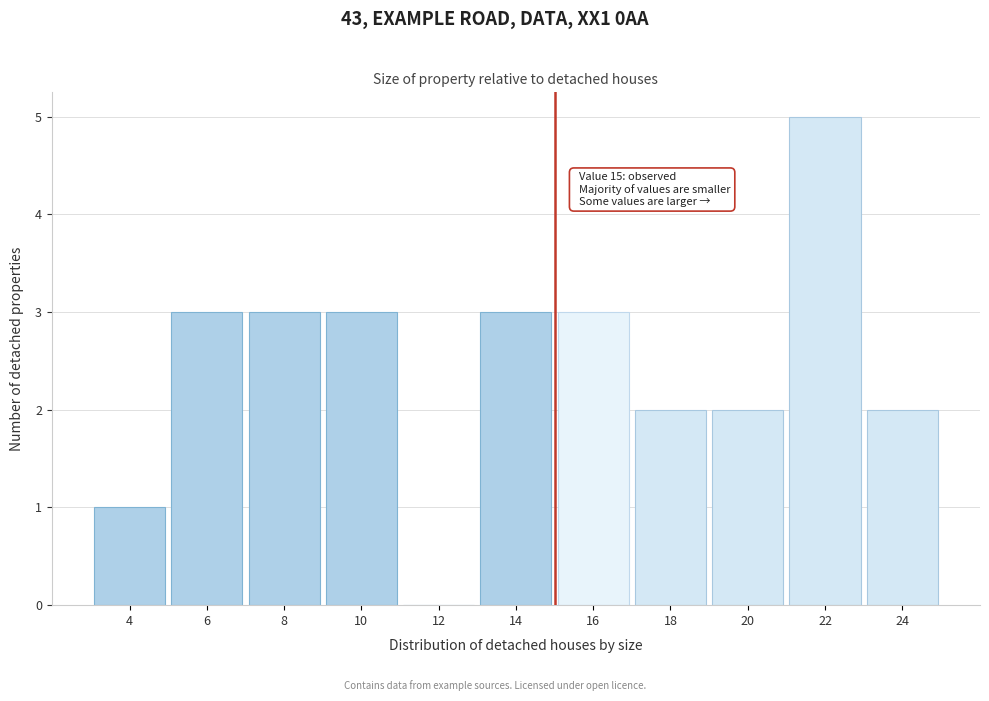

Which range on the x-axis has the tallest bar?

21 to 23